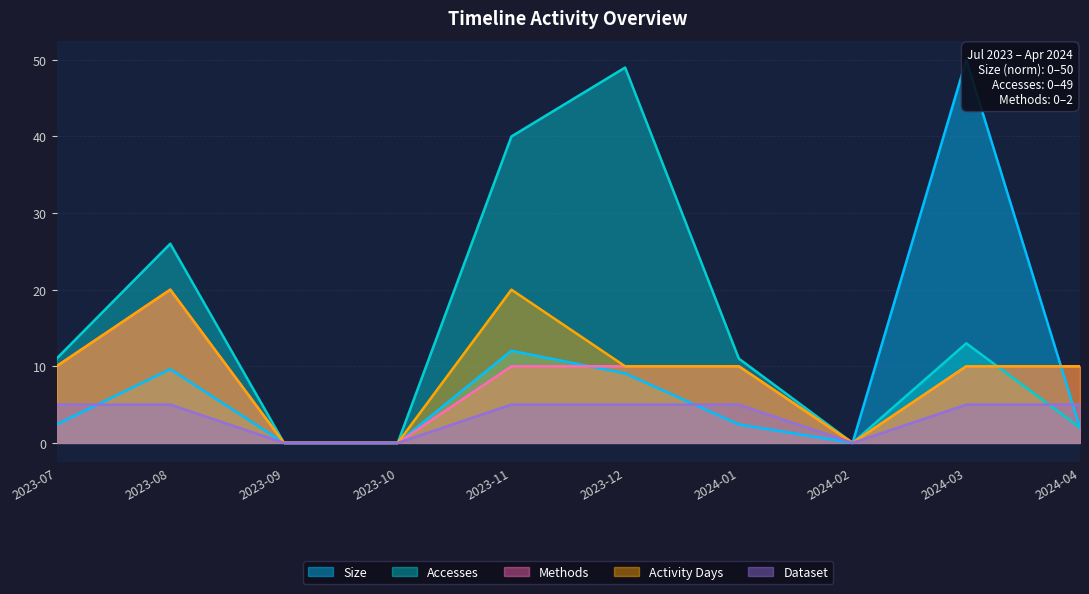

What is the total value across all series at 2024-04?

28.9